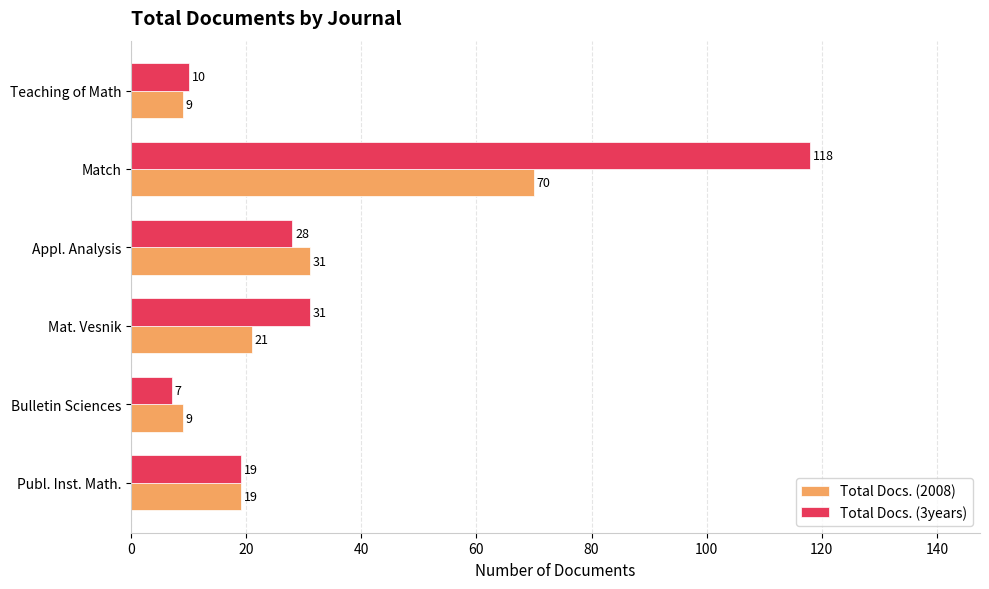

At which category is the sum across all series the highest?

Match